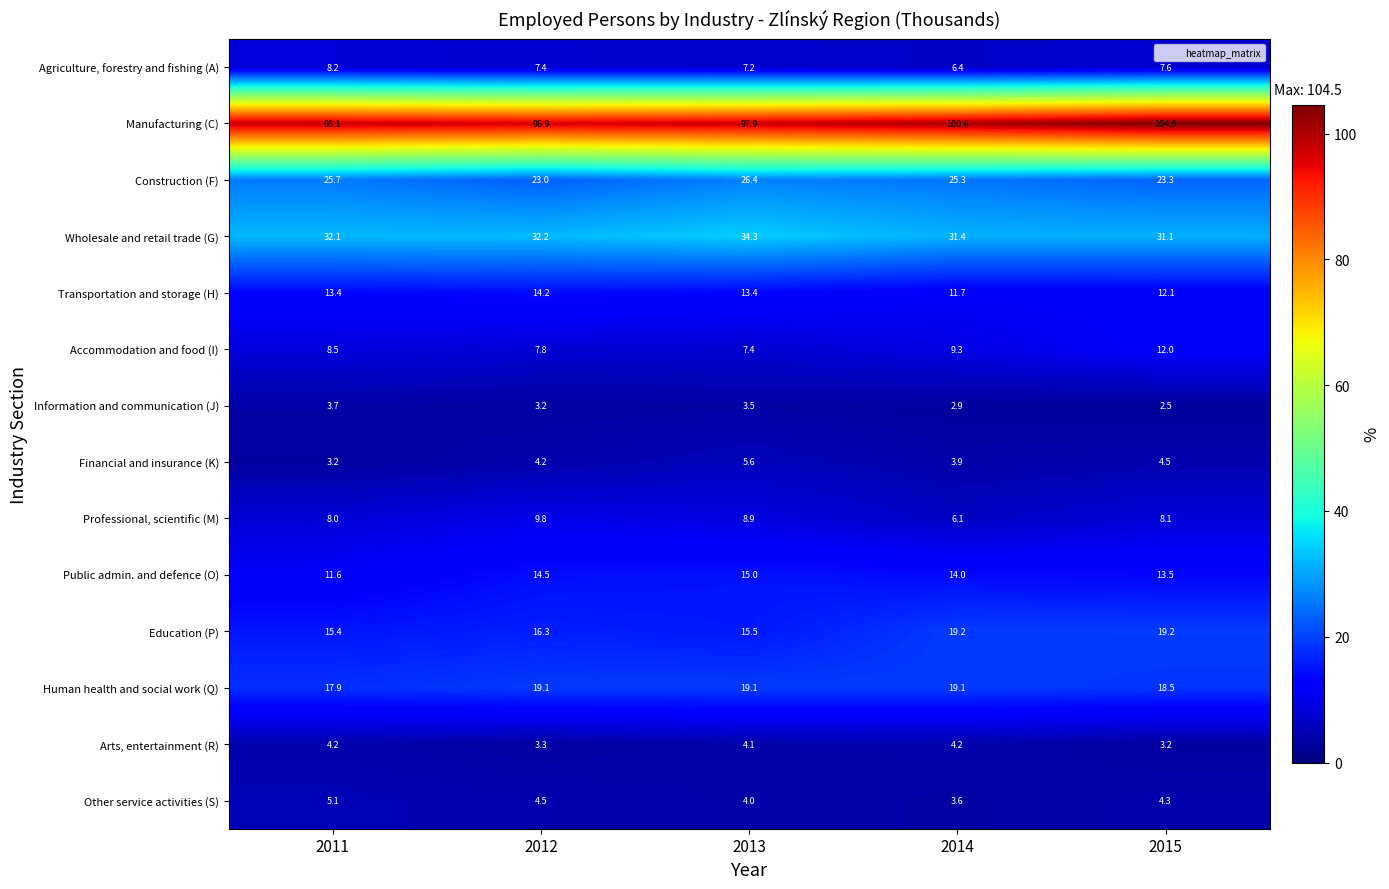

What is the highest value of the Public admin. and defence (O) series?

15.0